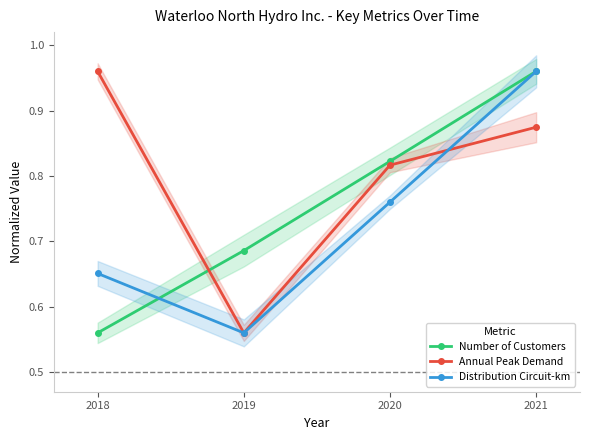

Reading right to left, extract all data points from this chart.

Number of Customers: 2021=1.0	2020=0.8	2019=0.7	2018=0.6
Annual Peak Demand: 2021=0.9	2020=0.8	2019=0.6	2018=1.0
Distribution Circuit-km: 2021=1.0	2020=0.8	2019=0.6	2018=0.7